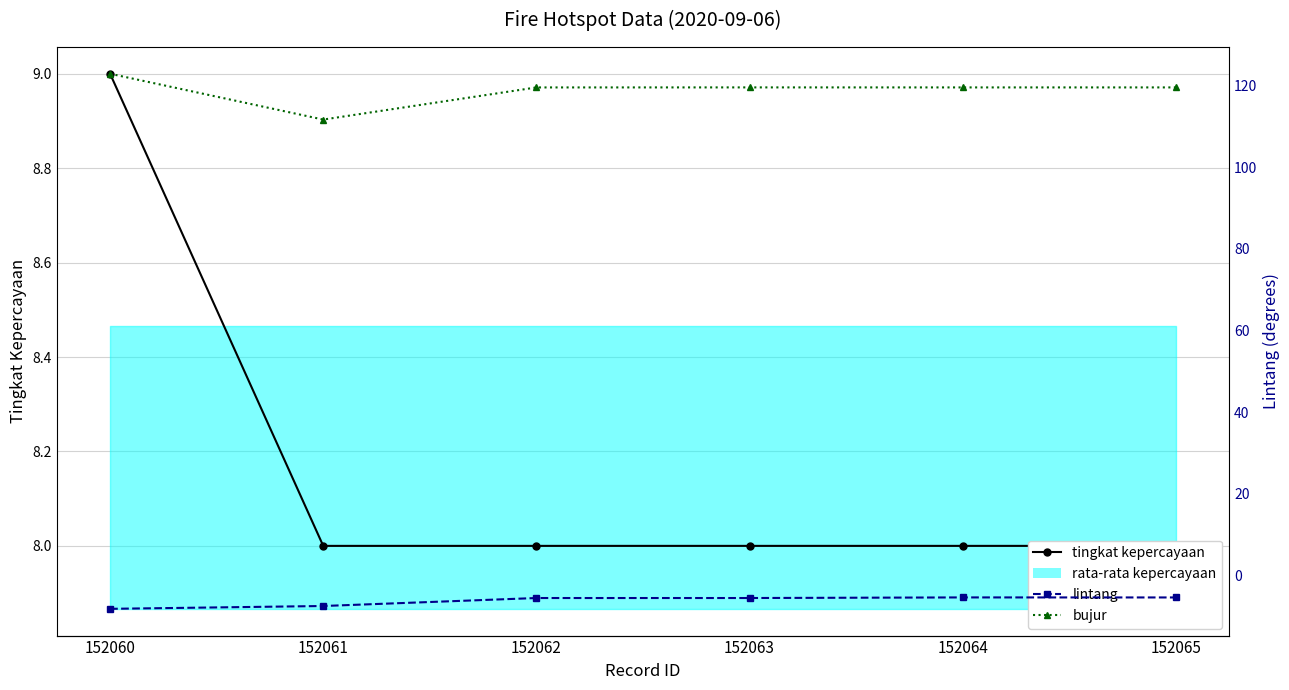

At which category is the sum across all series the highest?

152060